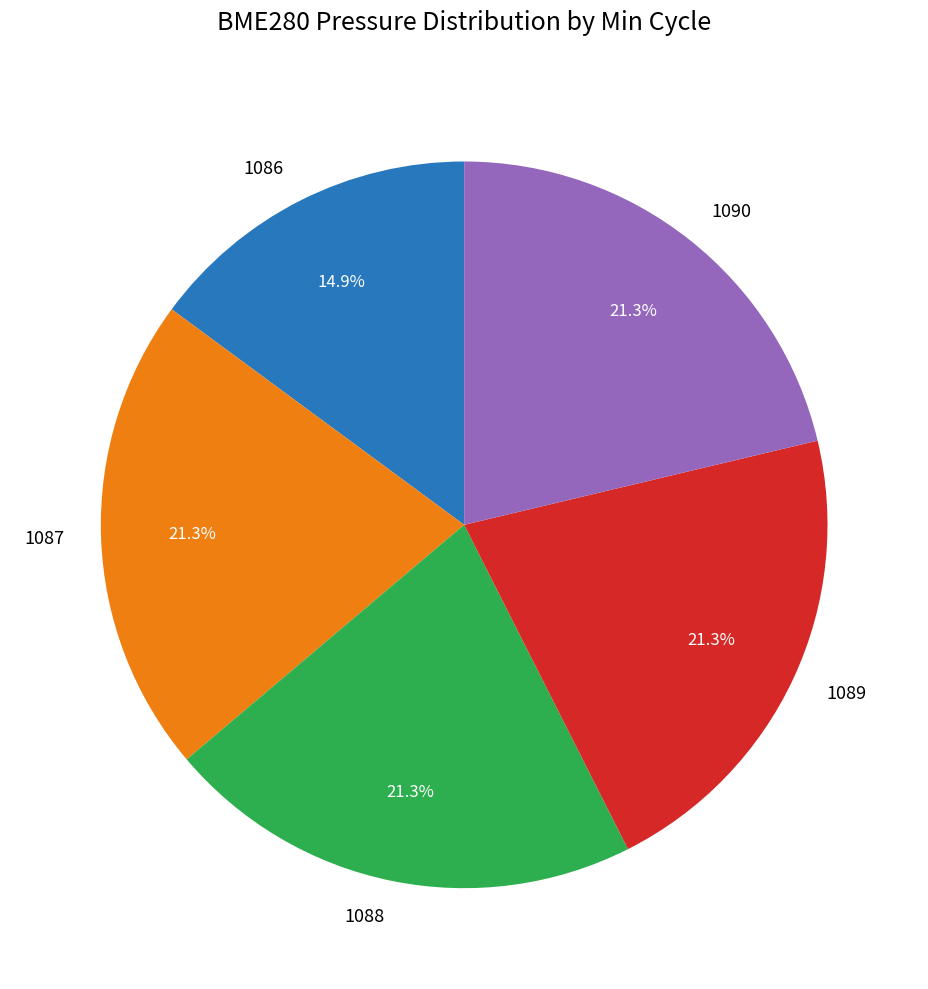

What percentage is the 1089 slice, to the nearest percent?

21%